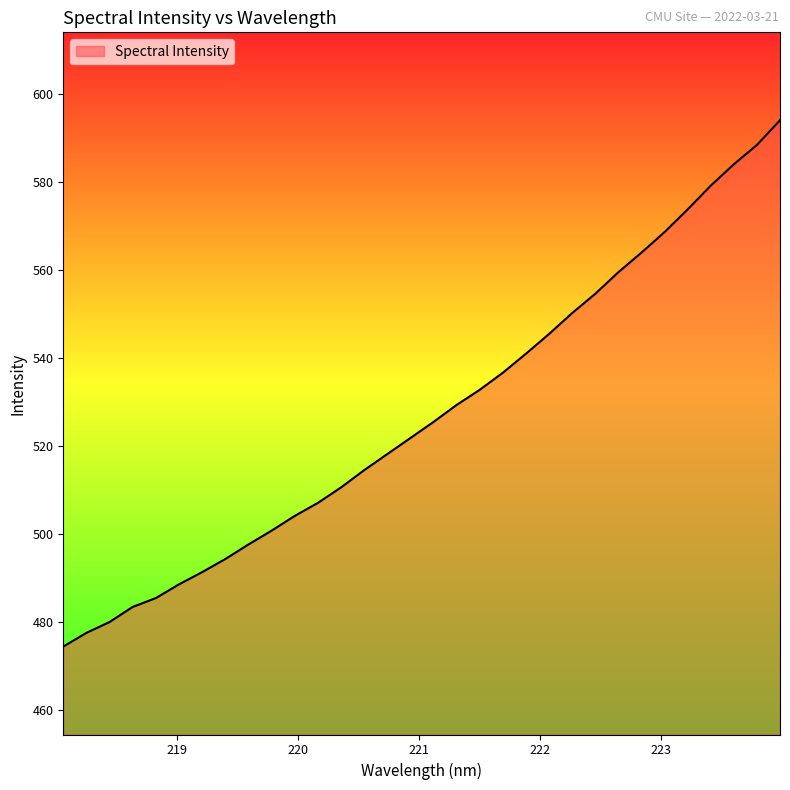

What is the maximum value shown in the chart?

594.1